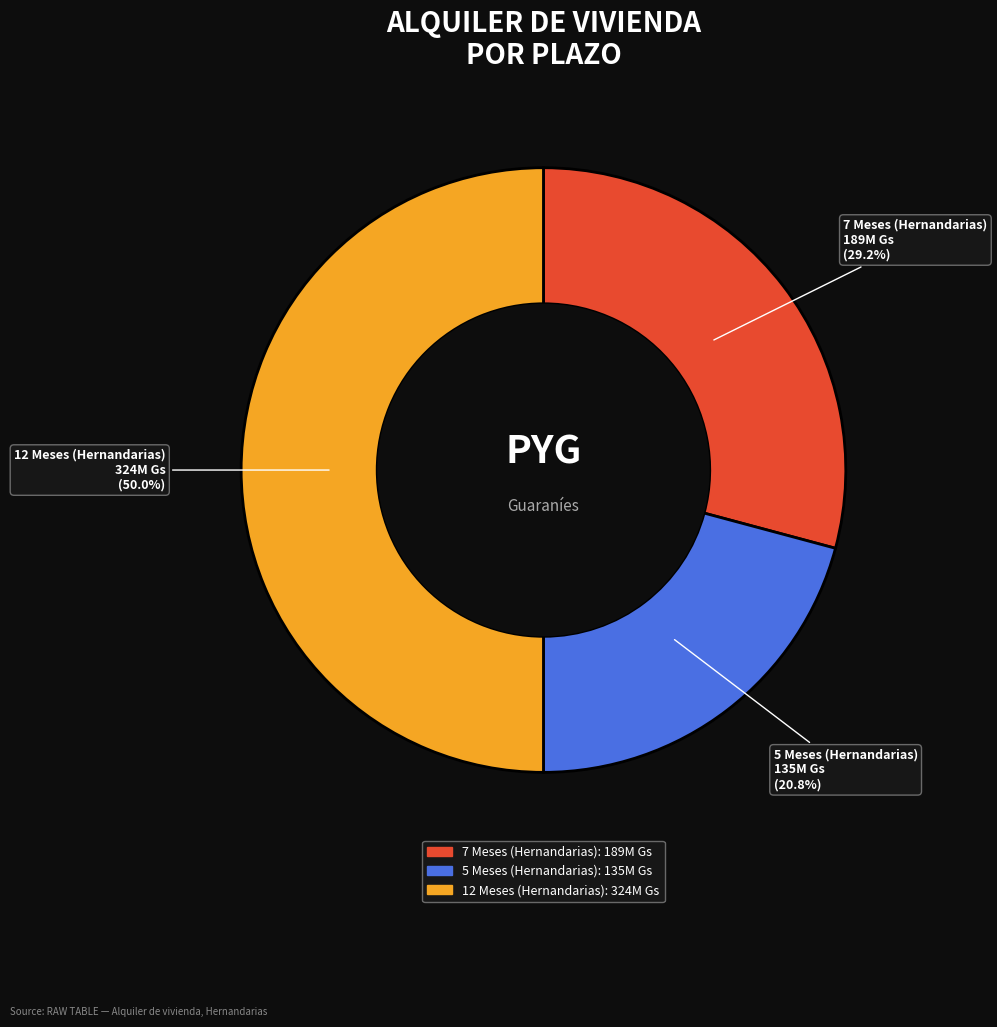

Which has a higher value, 5 Meses (Hernandarias) or 12 Meses (Hernandarias)?

12 Meses (Hernandarias)